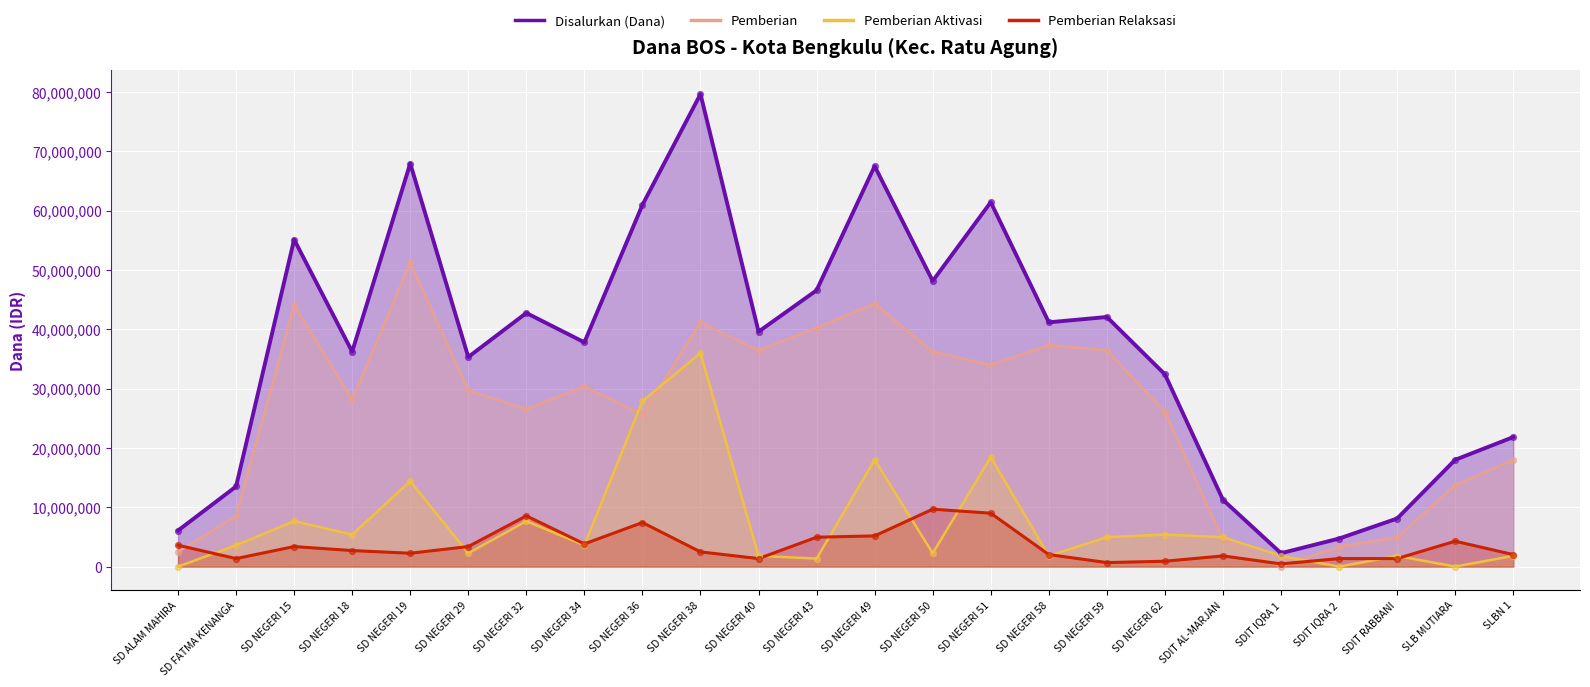

At how many categories does at least one series exceed 68077117?

1